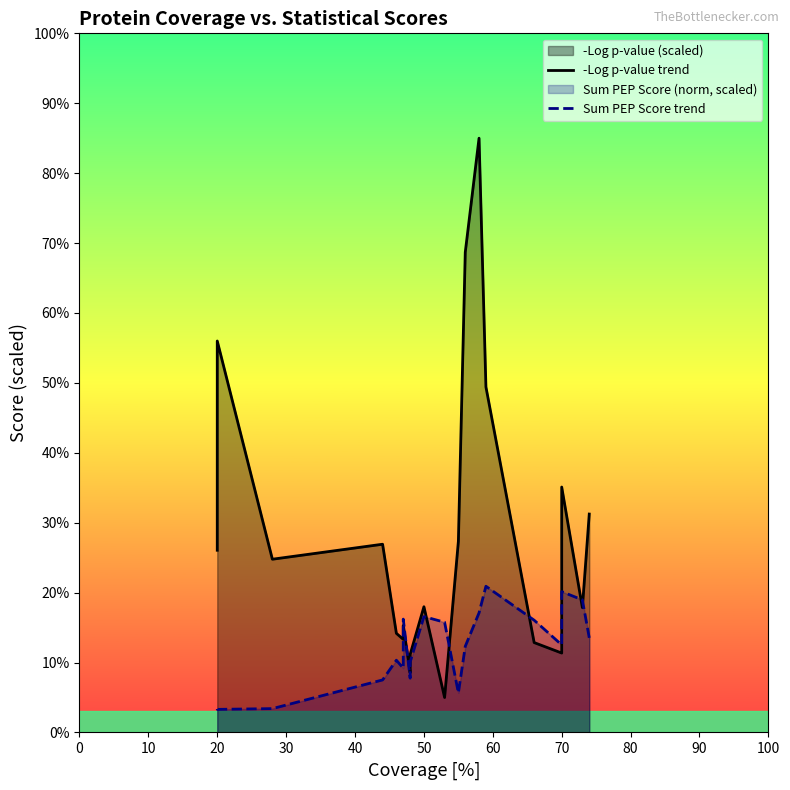

How many data points in -Log p-value trend are above 2?

10